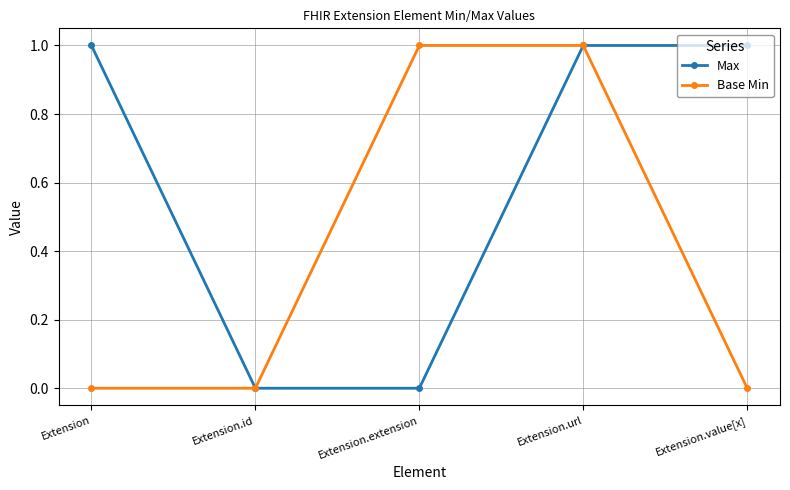

What is the total value across all series at Extension?

1